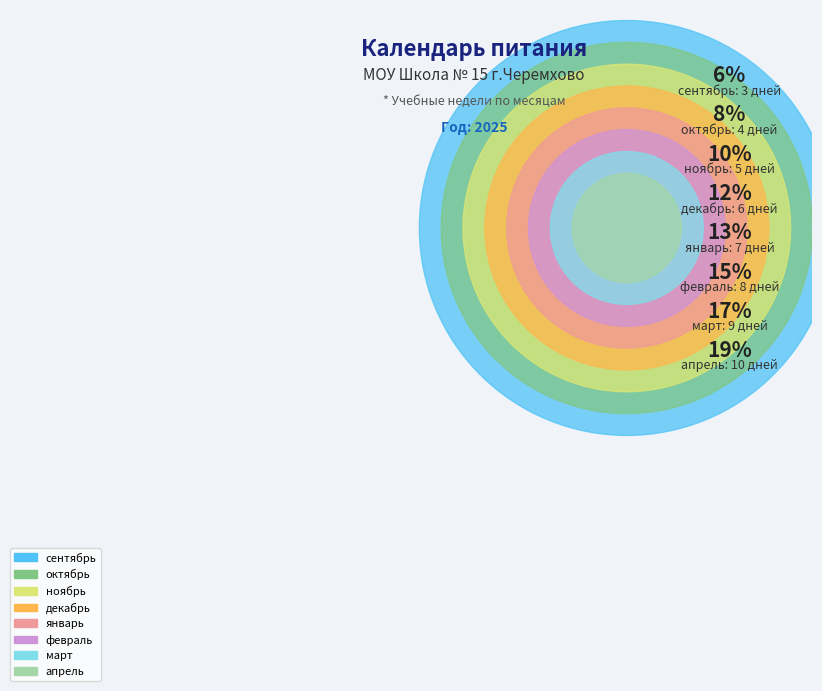

How many slices are in this pie chart?

8